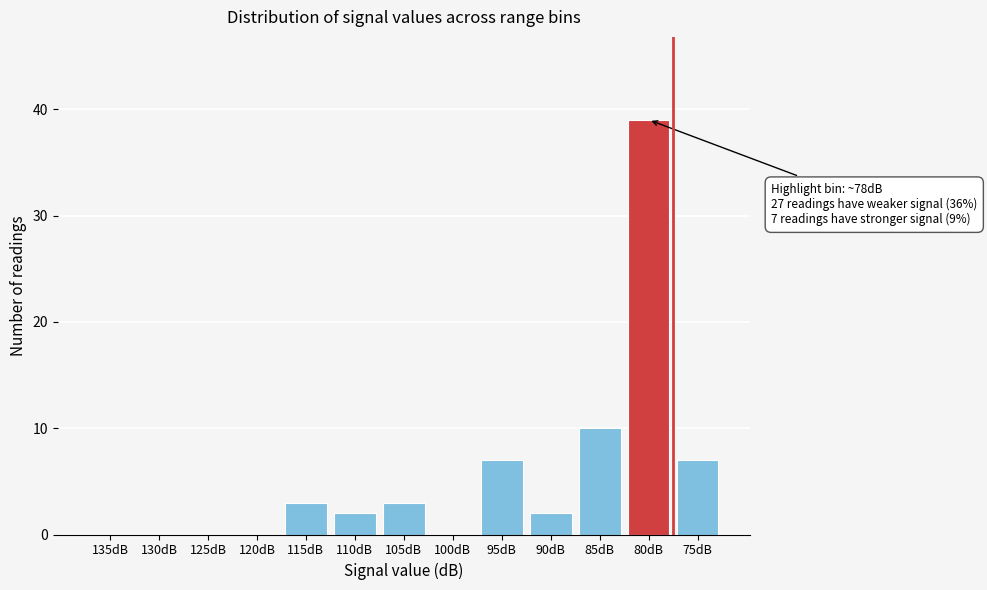

Reading right to left, what are all the values shown in this chart?

75dB=7	80dB=39	85dB=10	90dB=2	95dB=7	100dB=0	105dB=3	110dB=2	115dB=3	120dB=0	125dB=0	130dB=0	135dB=0